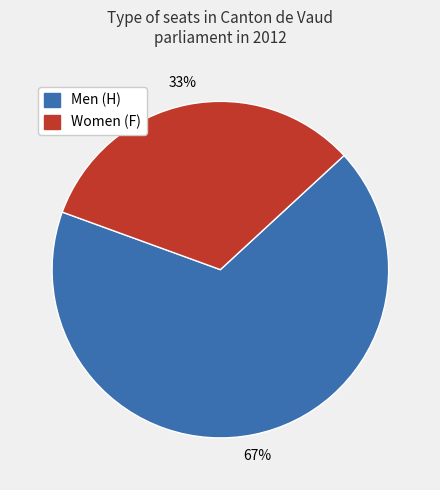

To the nearest percent, what is the average slice percentage?

50%